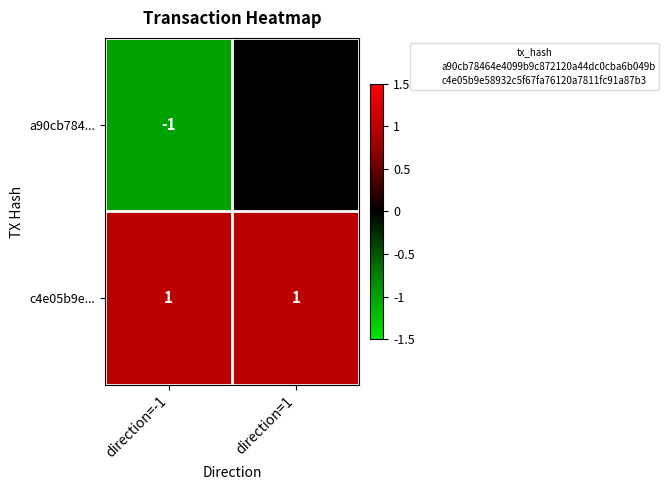

Rank the series at direction=-1 from lowest to highest value.

a90cb784..., c4e05b9e...